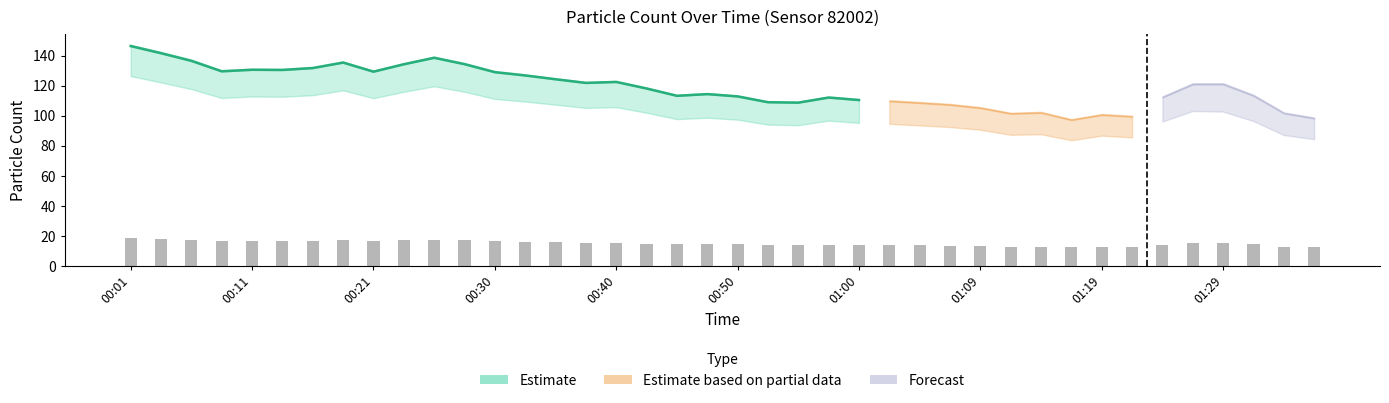

Reading left to right, transcribe all the data shown in this chart.

N05: 126.3	122.1	117.6	111.7	112.7	112.5	113.6	116.8	111.6	115.8	119.5	115.9	111.1	109.3	107.2	105.1	105.6	101.9	97.6	98.6	97.3	94.0	93.6	96.6	95.1	94.5	93.5	92.4	90.6	87.2	87.6	83.5	86.6	85.5	96.1	103.0	102.7	96.3	87.0	84.3
N25: 146.6	141.9	136.8	129.8	130.8	130.7	132.0	135.6	129.5	134.5	138.8	134.6	129.3	127.0	124.5	122.0	122.7	118.3	113.4	114.6	113.1	109.2	108.9	112.3	110.7	109.8	108.6	107.4	105.2	101.5	102.1	97.3	100.7	99.5	112.3	121.0	121.0	113.3	101.7	98.3
N1: 146.3	141.5	136.4	129.5	130.5	130.4	131.6	135.3	129.2	134.2	138.5	134.2	128.9	126.7	124.2	121.8	122.4	118.0	113.2	114.3	112.8	108.9	108.6	112.0	110.3	109.5	108.3	107.1	105.0	101.2	101.7	97.0	100.4	99.2	111.8	120.2	120.1	112.6	101.2	97.9
N10: 146.7	142.0	136.9	129.9	130.9	130.8	132.1	135.7	129.6	134.5	138.9	134.6	129.4	127.1	124.5	122.1	122.8	118.4	113.5	114.7	113.1	109.2	109.0	112.4	110.8	109.9	108.7	107.5	105.3	101.6	102.2	97.3	100.7	99.6	112.5	121.2	121.2	113.5	101.8	98.4
N4: 146.7	141.9	136.9	129.8	130.8	130.7	132.0	135.6	129.6	134.5	138.8	134.6	129.3	127.1	124.5	122.1	122.7	118.3	113.5	114.7	113.1	109.2	109.0	112.3	110.7	109.8	108.7	107.4	105.3	101.5	102.1	97.3	100.7	99.5	112.4	121.1	121.2	113.5	101.8	98.4
P0: 18.4	17.8	17.1	16.3	16.4	16.4	16.5	17.0	16.2	16.9	17.4	16.9	16.2	15.9	15.6	15.3	15.4	14.8	14.2	14.4	14.2	13.7	13.7	14.1	13.9	13.8	13.6	13.5	13.2	12.7	12.8	12.2	12.6	12.5	14.1	15.2	15.2	14.2	12.8	12.3